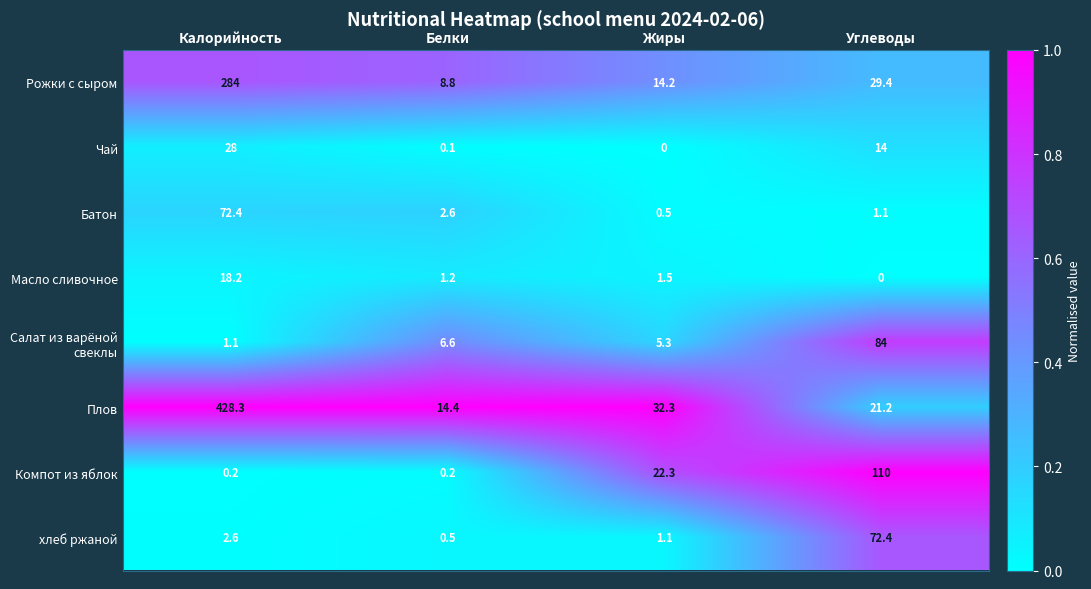

How many positive values does the Чай series have?

3